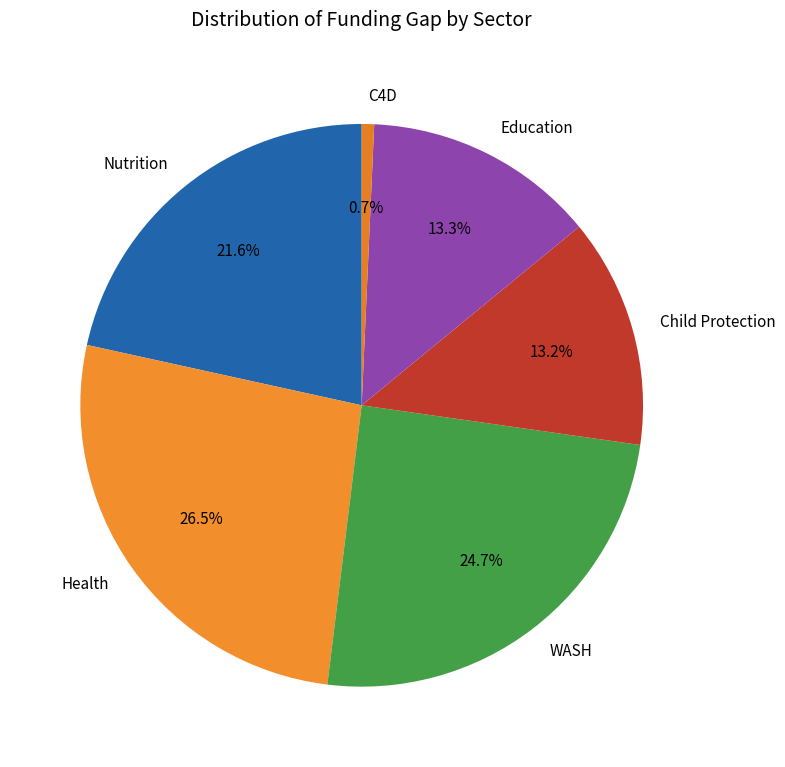

Count the number of slices in the pie.

6